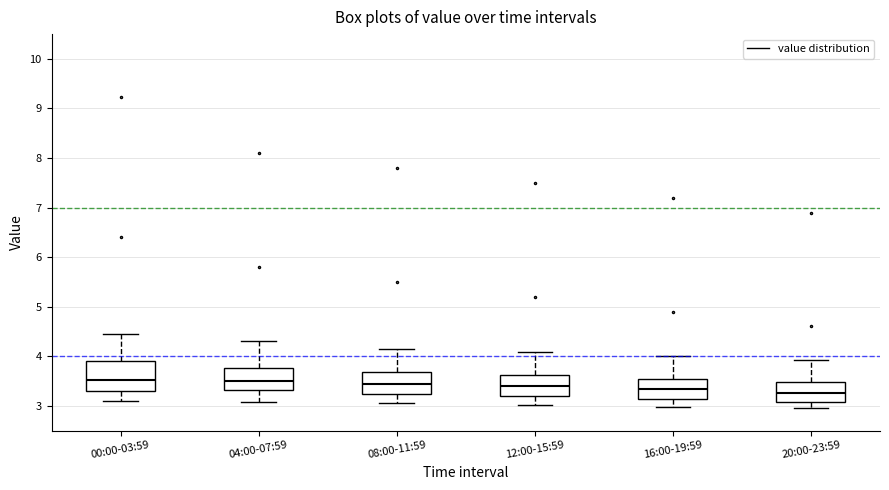

Reading left to right, read every box against the y-axis: the position of its median line, the range the box covers, and the ends of its whiskers. The values are not printed on the chart, so give them approximately, as read against the axis.

00:00-03:59: median 3.5, box 3.3 to 3.9, whiskers 3.1 to 4.5
04:00-07:59: median 3.5, box 3.3 to 3.8, whiskers 3.1 to 4.3
08:00-11:59: median 3.4, box 3.2 to 3.7, whiskers 3.1 to 4.2
12:00-15:59: median 3.4, box 3.2 to 3.6, whiskers 3.0 to 4.1
16:00-19:59: median 3.3, box 3.1 to 3.6, whiskers 3.0 to 4.0
20:00-23:59: median 3.3, box 3.1 to 3.5, whiskers 3.0 to 3.9